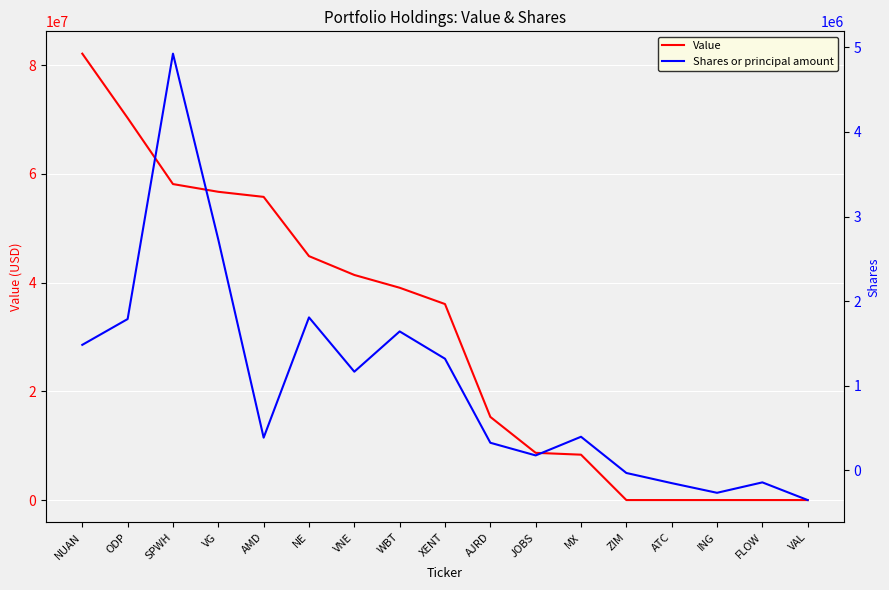

What is the difference between the highest and lowest values at ING?

264251